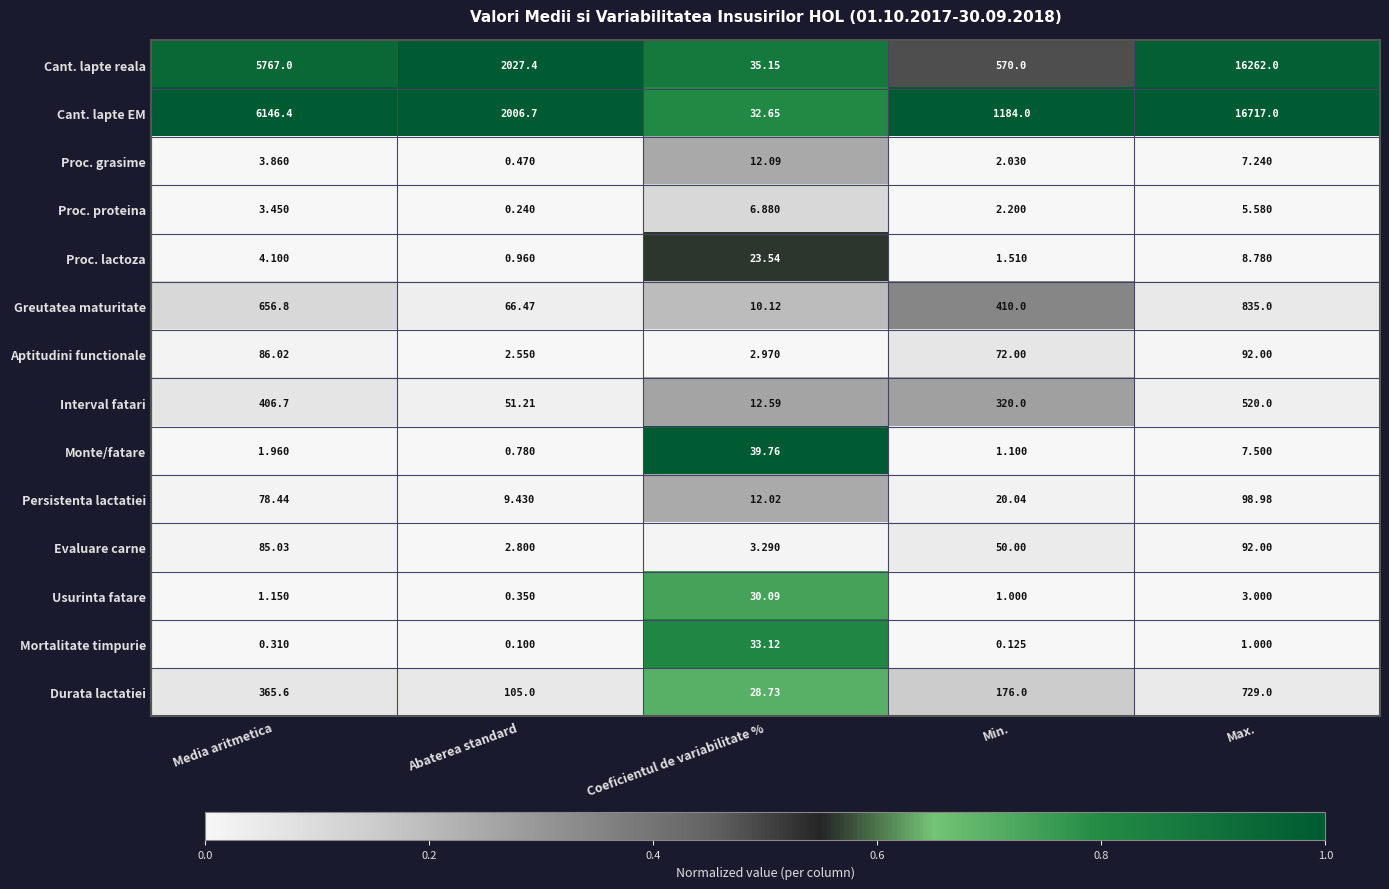

Where does the Cant. lapte EM series first go above 2006?

Media aritmetica